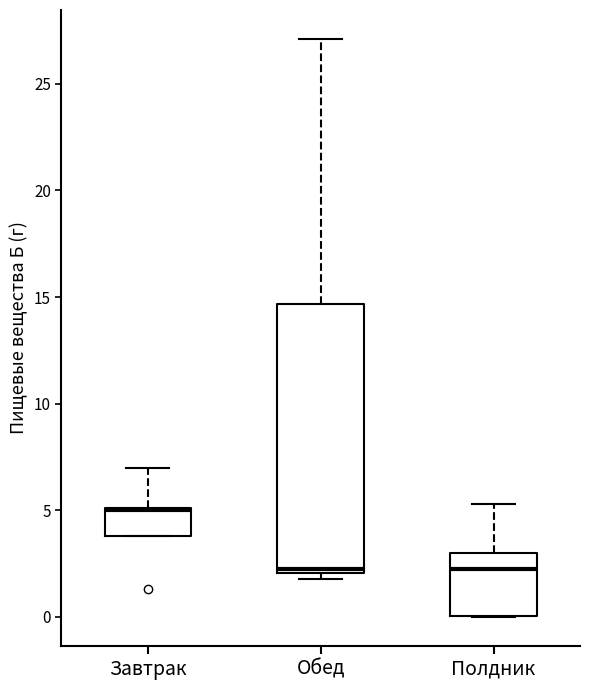

Which box is the tallest, from its lower edge to its upper edge?

Обед